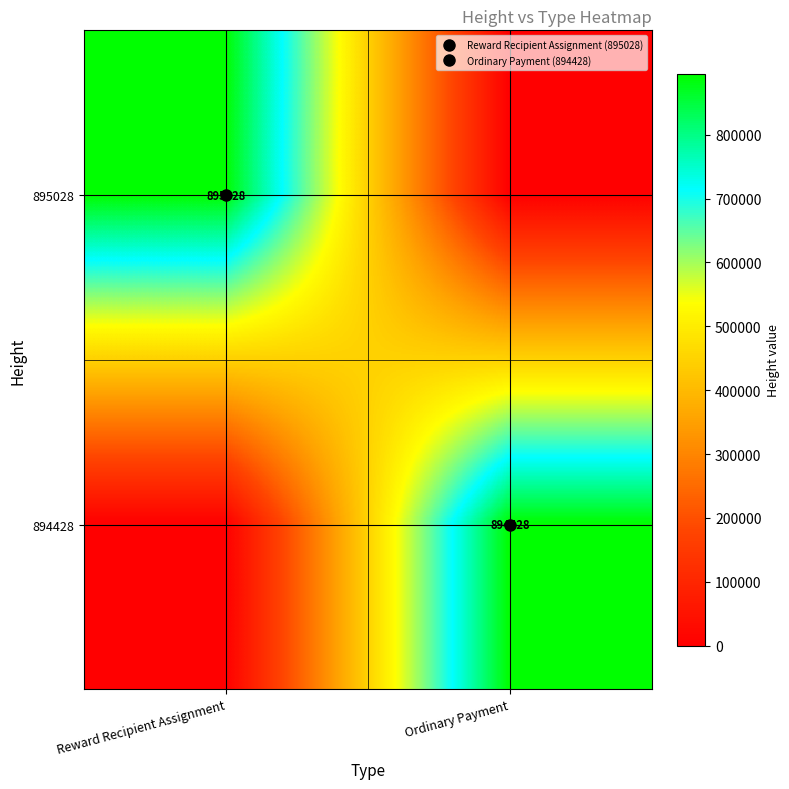

The 894428 series shows -430881 at Reward Recipient Assignment. True or false?

False